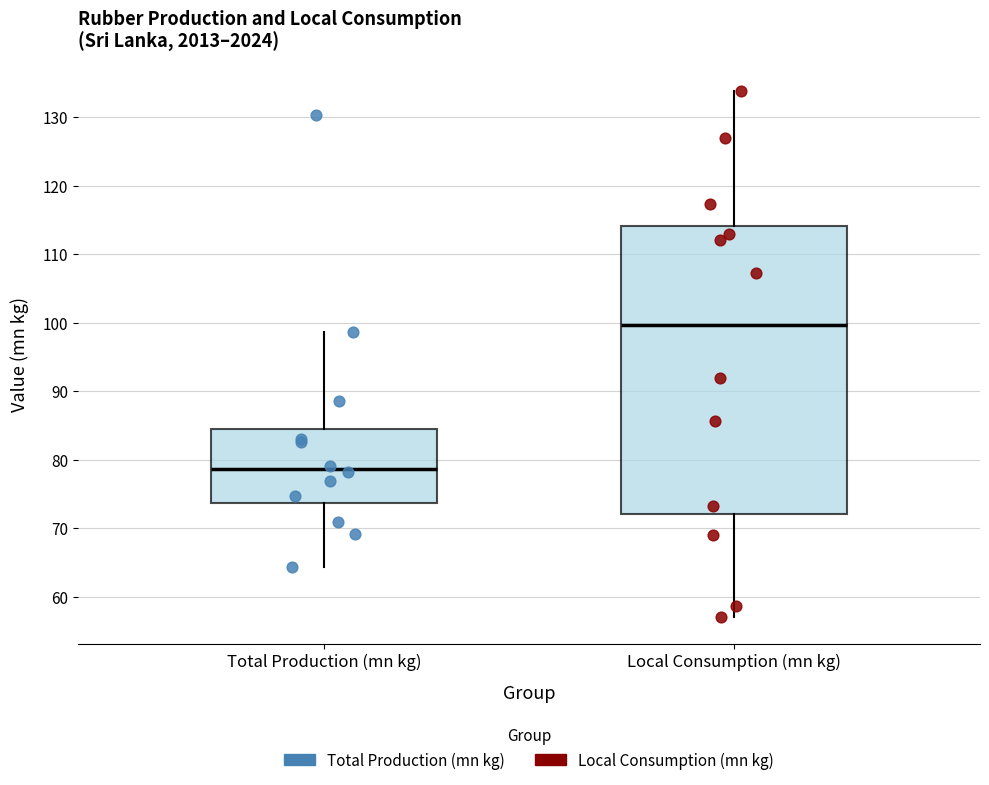

Which box is the tallest, from its lower edge to its upper edge?

Local Consumption (mn kg)